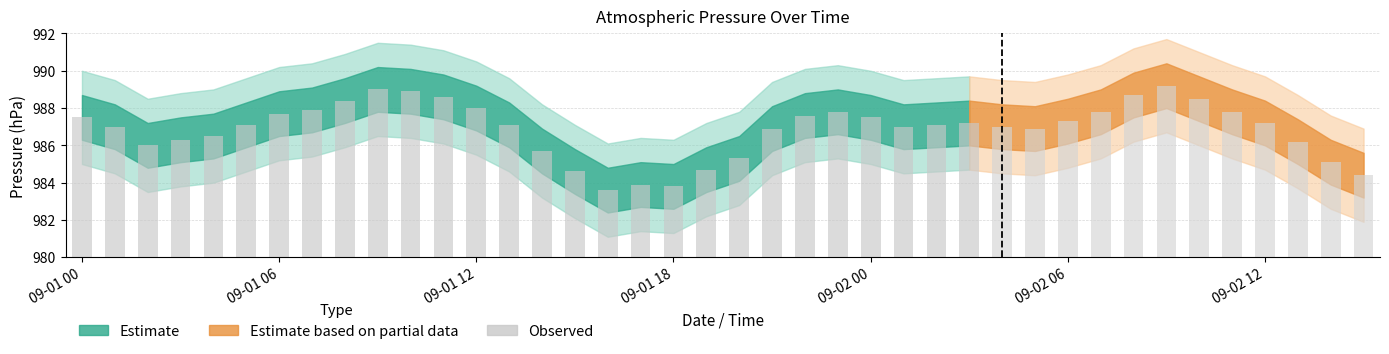

What is the sum of all values?

39474.8